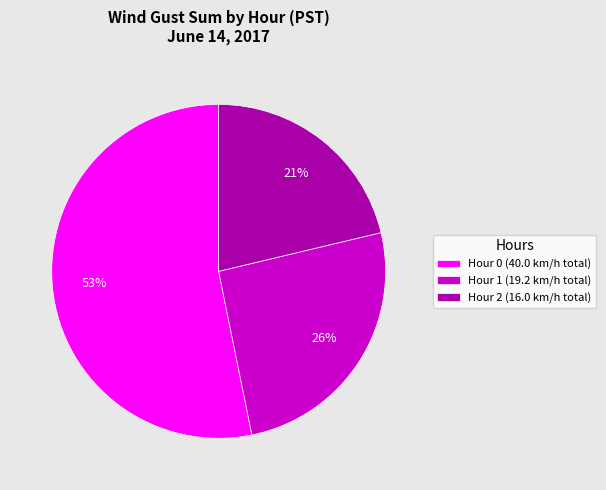

The Hour 0 (40.0 km/h total) slice represents 64% of the pie. True or false?

False